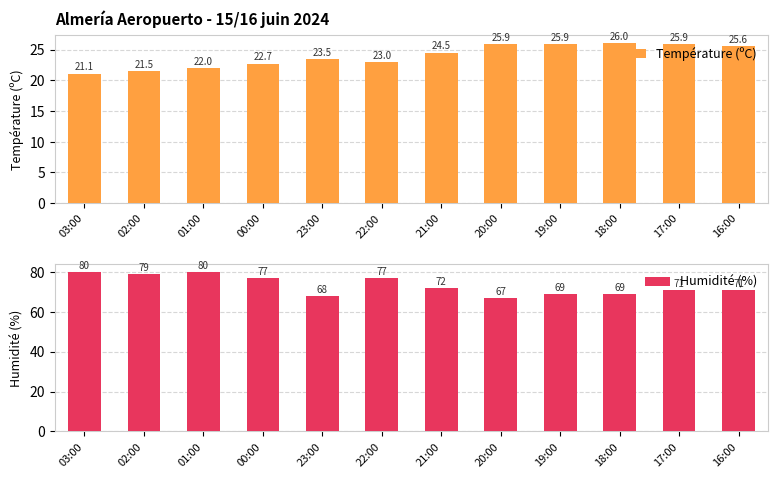

Reading left to right, transcribe all the data shown in this chart.

Température (ºC): 21.1	21.5	22.0	22.7	23.5	23.0	24.5	25.9	25.9	26.0	25.9	25.6
Humidité (%): 80.0	79.0	80.0	77.0	68.0	77.0	72.0	67.0	69.0	69.0	71.0	71.0